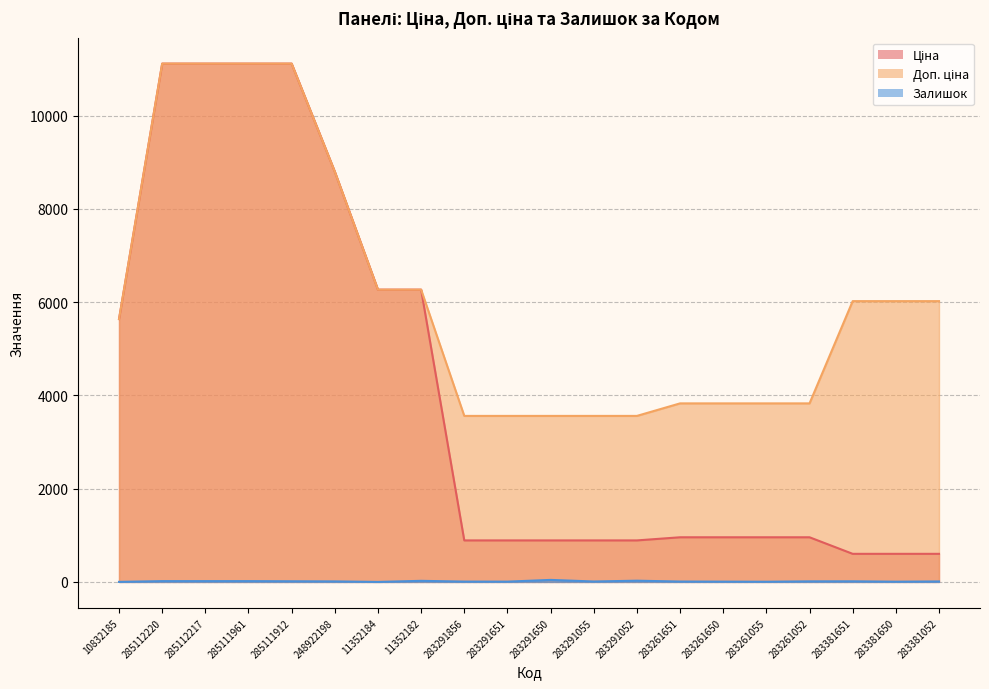

Which category has the highest value across all series?

285112220